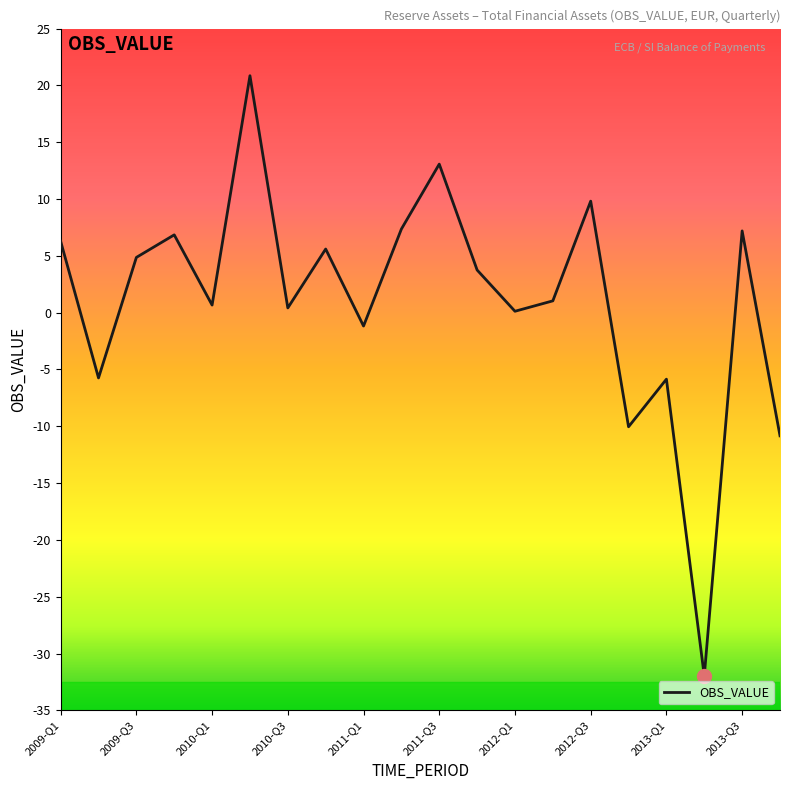

What is the maximum value shown in the chart?

20.9